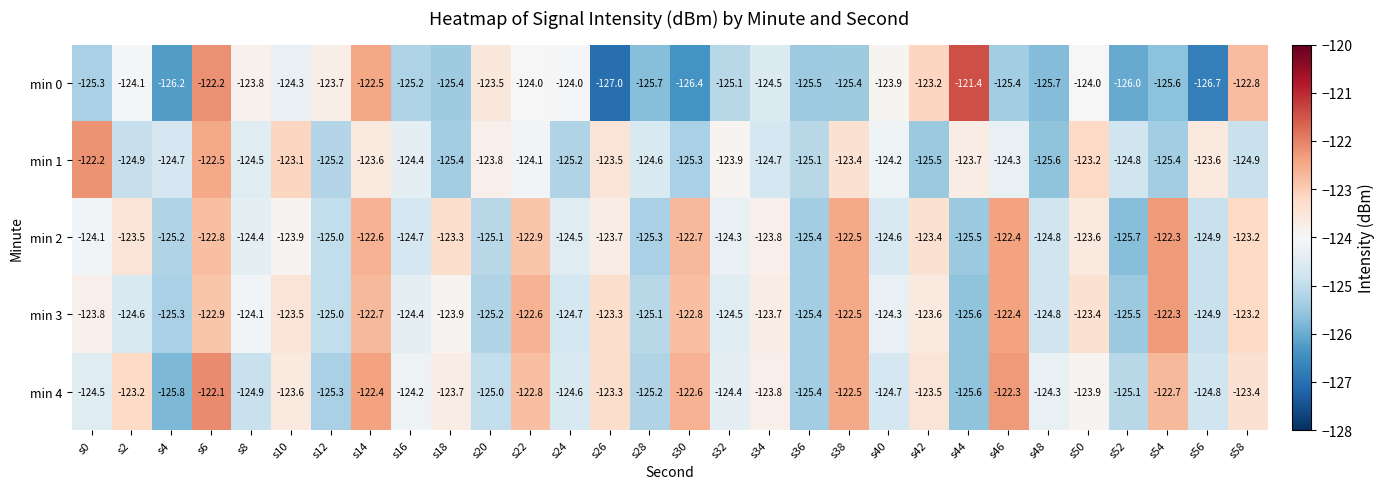

Where does the min 2 series first go above -123?

s6